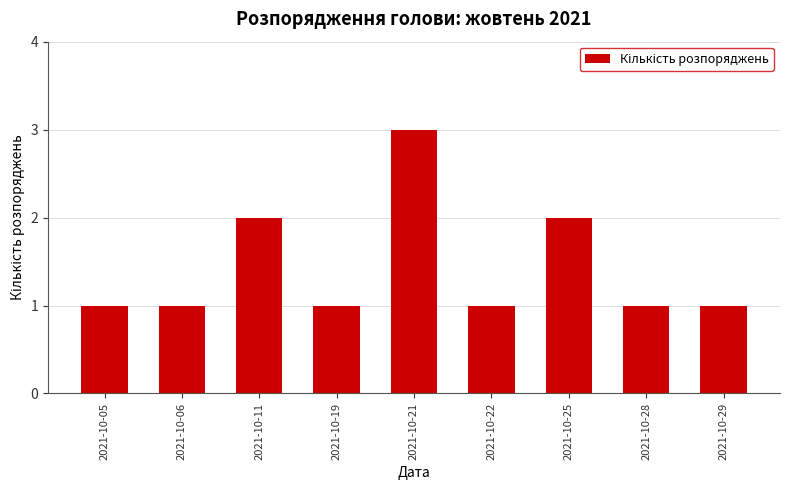

What is the difference between the values at 2021-10-06 and 2021-10-21?

2